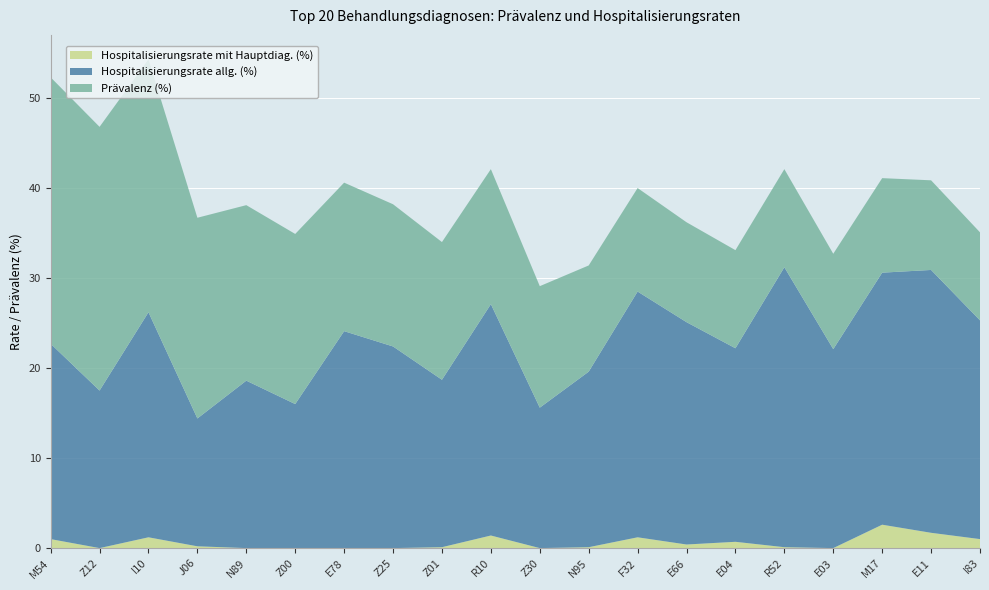

Reading left to right, transcribe all the data shown in this chart.

Hospitalisierungsrate allg. (%): M54=21.7	Z12=17.5	I10=25.0	J06=14.2	N89=18.6	Z00=16.0	E78=24.1	Z25=22.4	Z01=18.6	R10=25.7	Z30=15.6	N95=19.5	F32=27.3	E66=24.7	E04=21.5	R52=31.1	E03=22.1	M17=28.0	E11=29.2	I83=24.3
Prävalenz (%): M54=29.6	Z12=29.3	I10=28.1	J06=22.3	N89=19.5	Z00=18.9	E78=16.5	Z25=15.8	Z01=15.3	R10=15.0	Z30=13.5	N95=11.8	F32=11.5	E66=11.1	E04=10.9	R52=10.9	E03=10.6	M17=10.5	E11=10.0	I83=9.8
Hospitalisierungsrate mit Hauptdiag. (%): M54=1.0	Z12=0.0	I10=1.2	J06=0.2	N89=0.0	Z00=0.0	E78=0.0	Z25=0.0	Z01=0.1	R10=1.4	Z30=0.0	N95=0.1	F32=1.2	E66=0.4	E04=0.7	R52=0.1	E03=0.0	M17=2.6	E11=1.7	I83=1.0